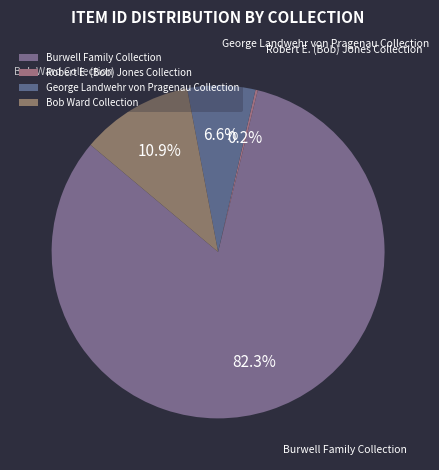

What is the majority slice?

Burwell Family Collection